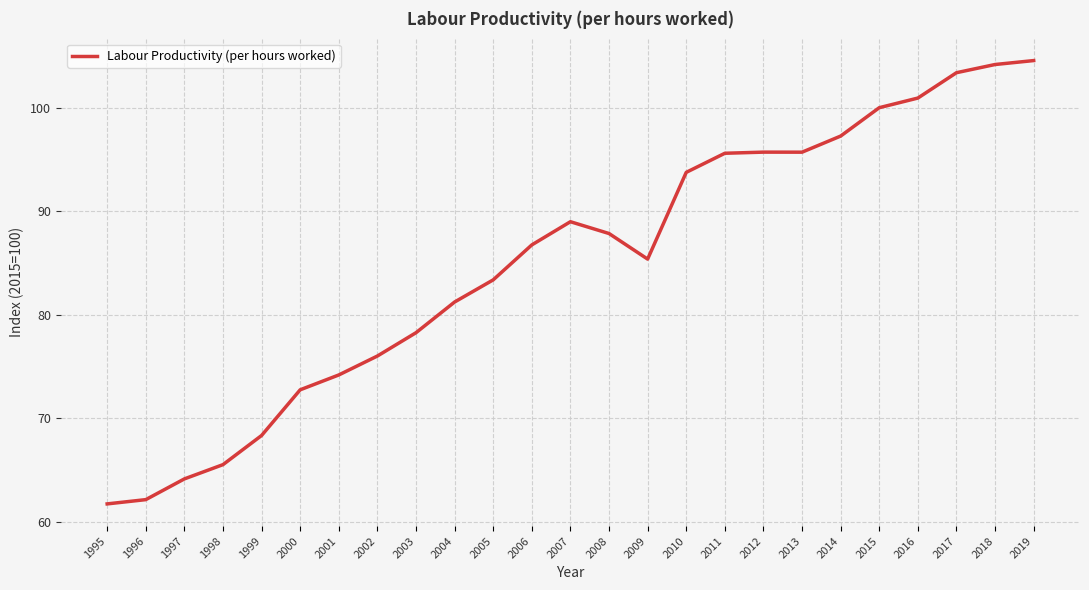

What is the change in value from 2000 to 2005?

+10.6